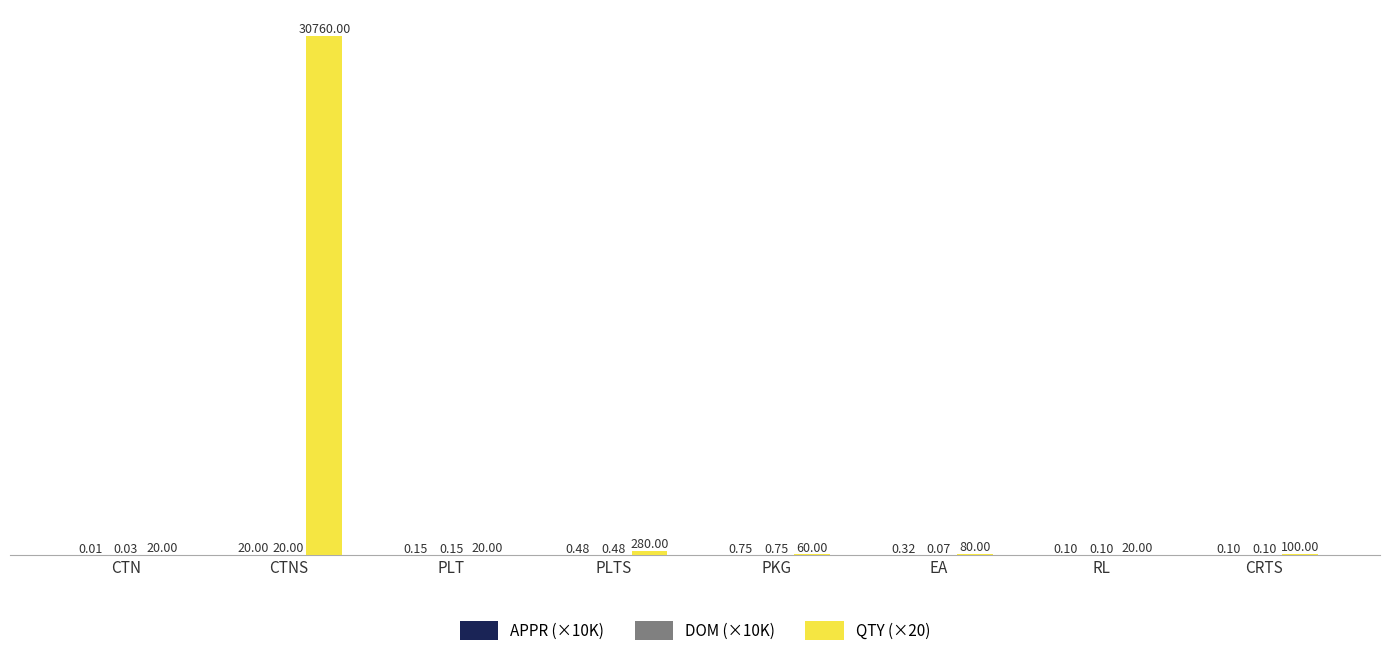

At which category is the sum across all series the highest?

CTNS